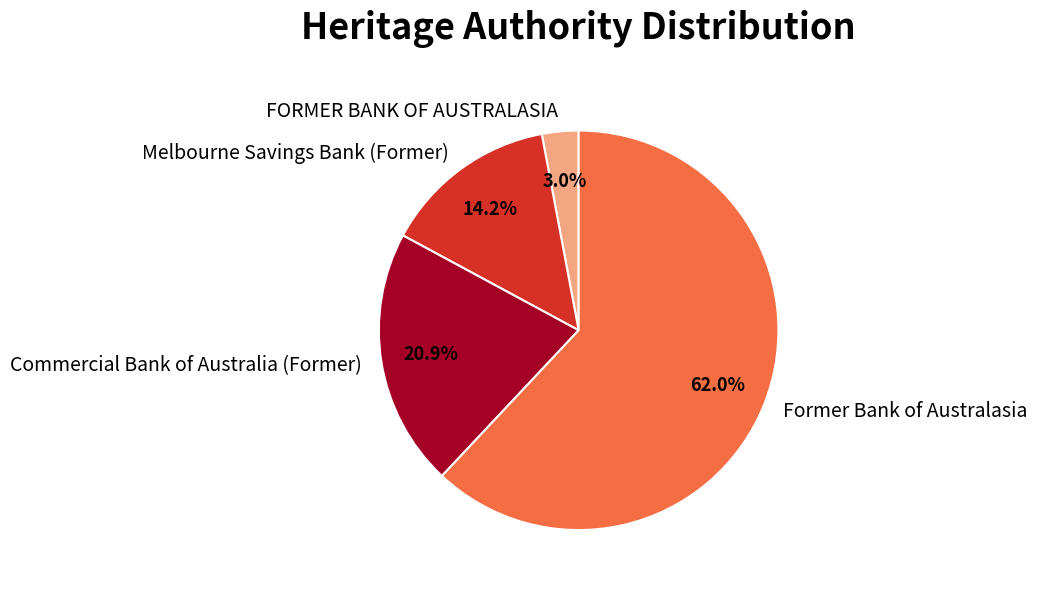

Do Former Bank of Australasia and Commercial Bank of Australia (Former) together represent more than half of the pie?

Yes